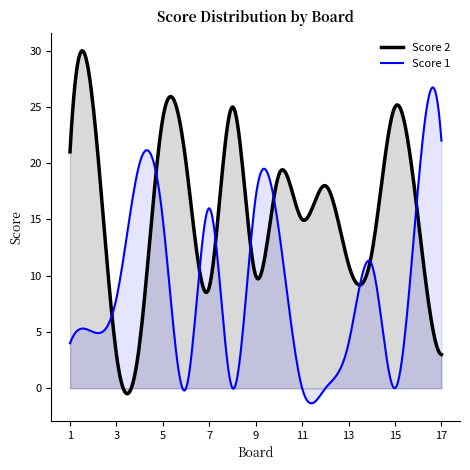

Where is Score 1 nearest to the value 11?

14